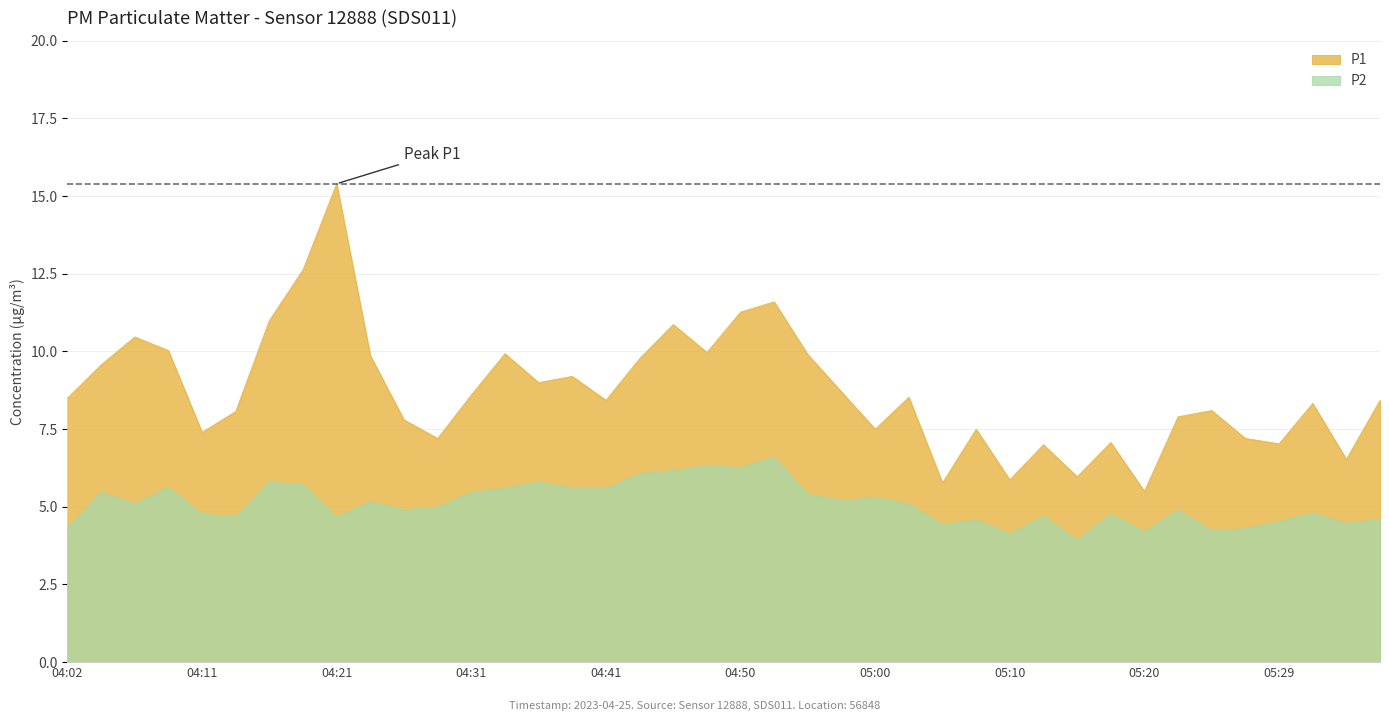

The value of P2 at 05:27 is 5.6. True or false?

False